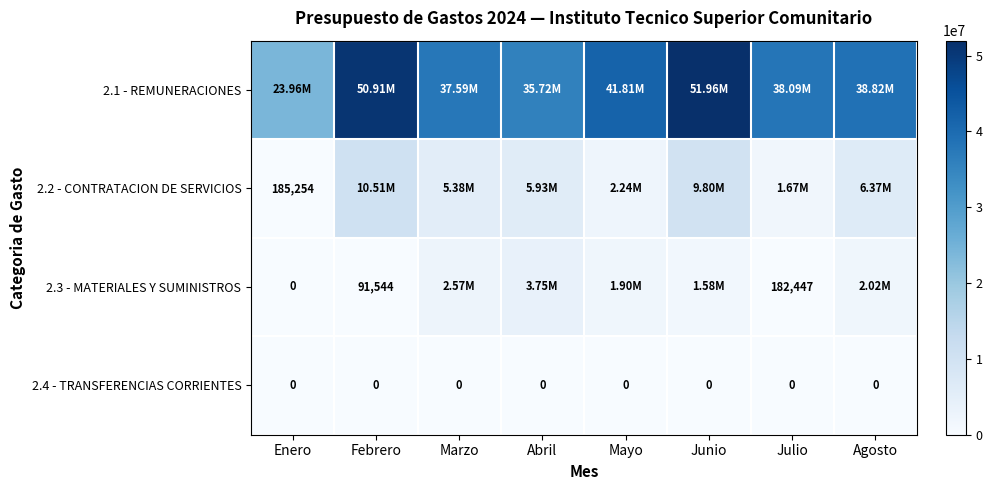

Count the number of categories in the chart.

8